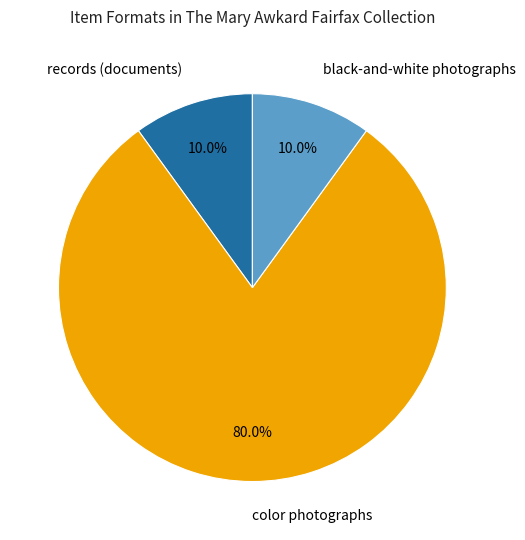

Which slice is the largest?

color photographs